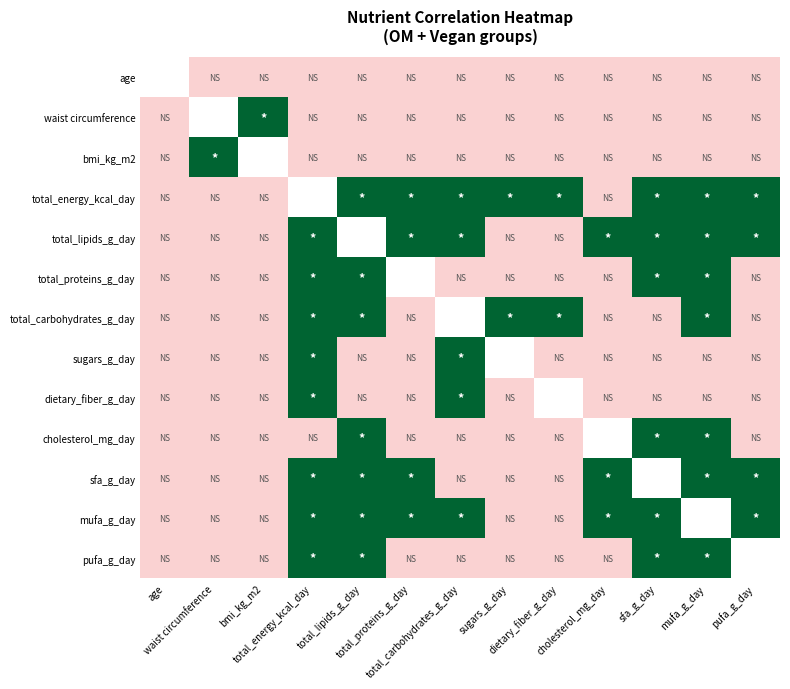

How many categories are shown in the chart?

13